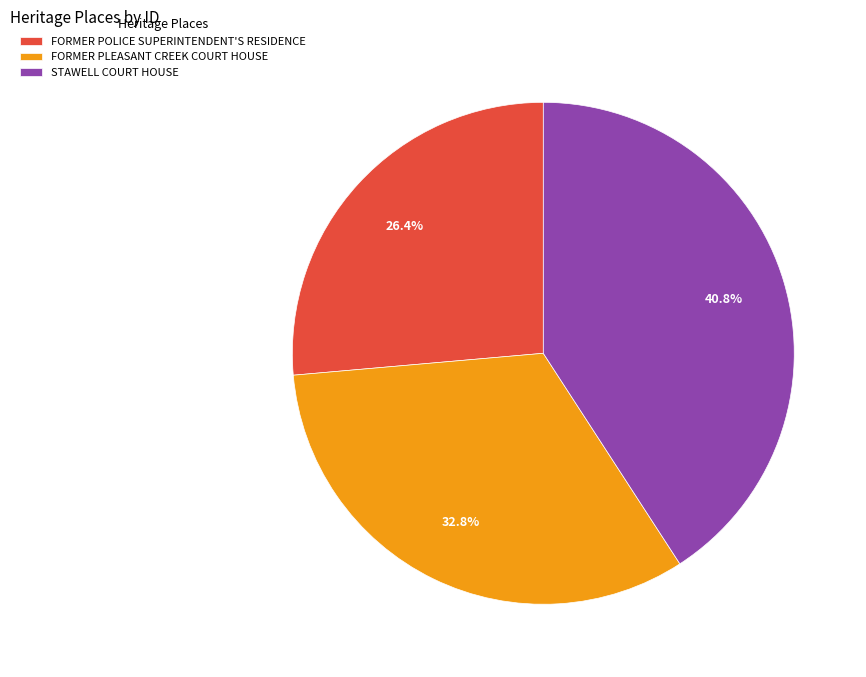

Is STAWELL COURT HOUSE the majority of the pie?

No